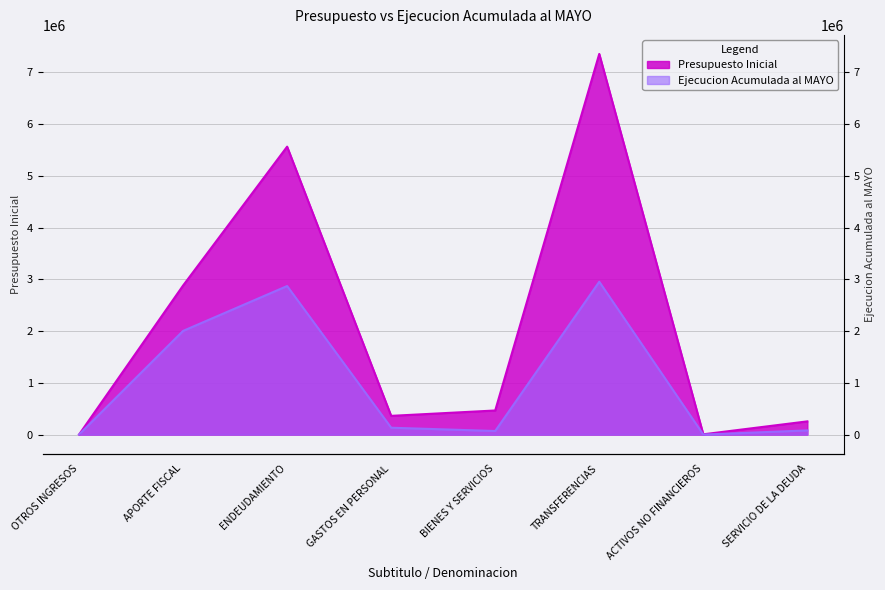

Reading right to left, transcribe all the data shown in this chart.

Presupuesto Inicial: SERVICIO DE LA DEUDA=255222	ACTIVOS NO FINANCIEROS=5356	TRANSFERENCIAS=7353301	BIENES Y SERVICIOS=465446	GASTOS EN PERSONAL=361648	ENDEUDAMIENTO=5561955	APORTE FISCAL=2878998	OTROS INGRESOS=20
Ejecucion Acumulada al MAYO: SERVICIO DE LA DEUDA=80595	ACTIVOS NO FINANCIEROS=0	TRANSFERENCIAS=2952058	BIENES Y SERVICIOS=69111	GASTOS EN PERSONAL=132427	ENDEUDAMIENTO=2869484	APORTE FISCAL=2002584	OTROS INGRESOS=791